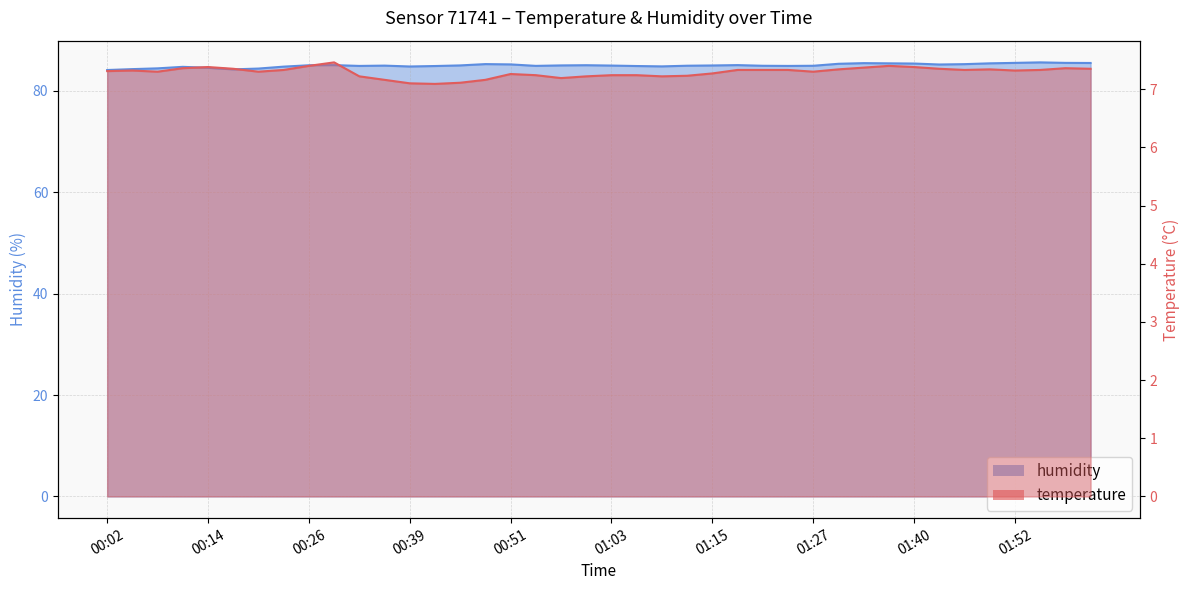

Where is humidity nearest to the value 84?

00:02